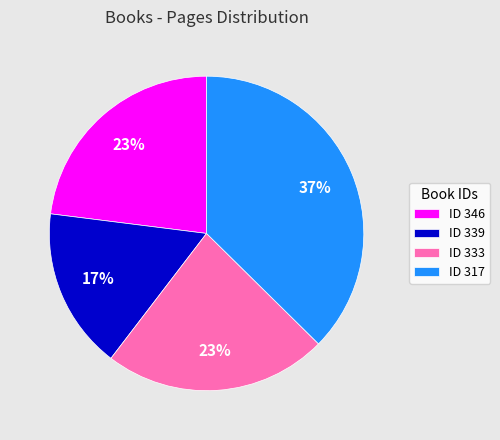

To the nearest percent, what portion does ID 317 represent?

37%